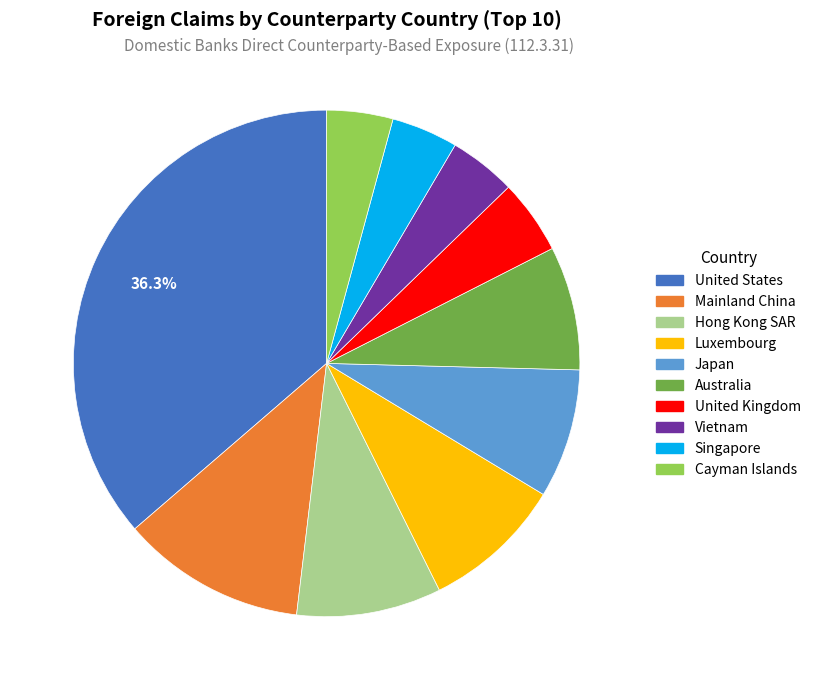

How many slices are in this pie chart?

10